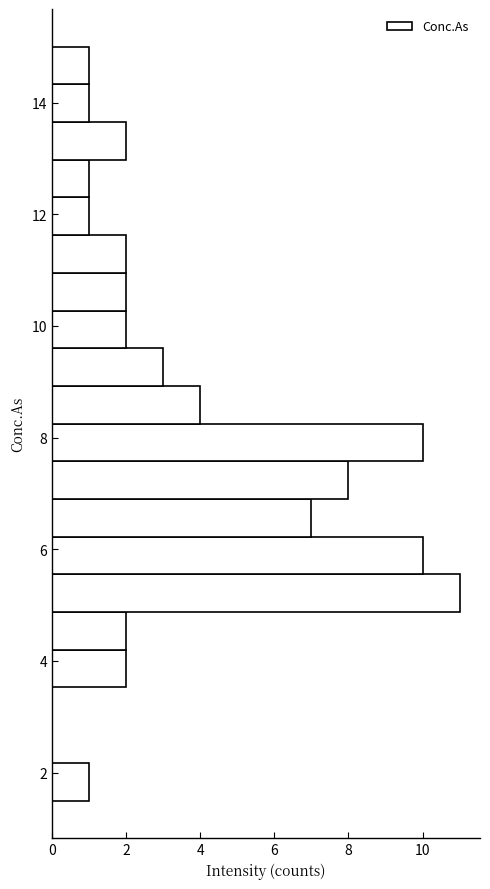

Read against the y-axis, roughly where is the centre of the longest bar?

5.2